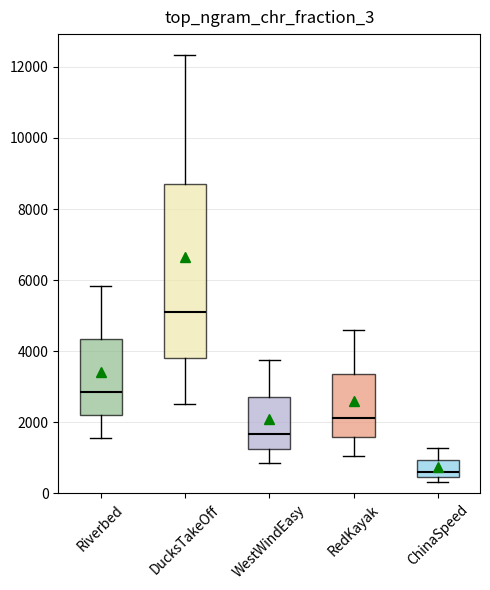

Where is the upper edge of the box for RedKayak on the y-axis? The values are not printed on the chart, so give them approximately, as read against the axis.

3400